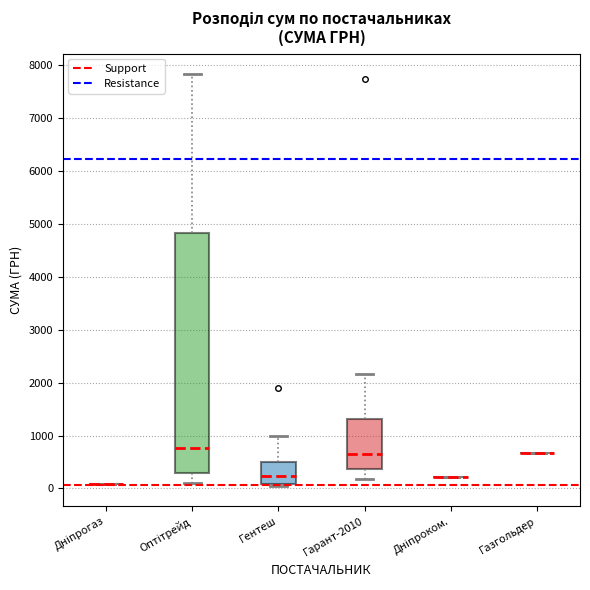

Which box is the tallest, from its lower edge to its upper edge?

Оптітрейд